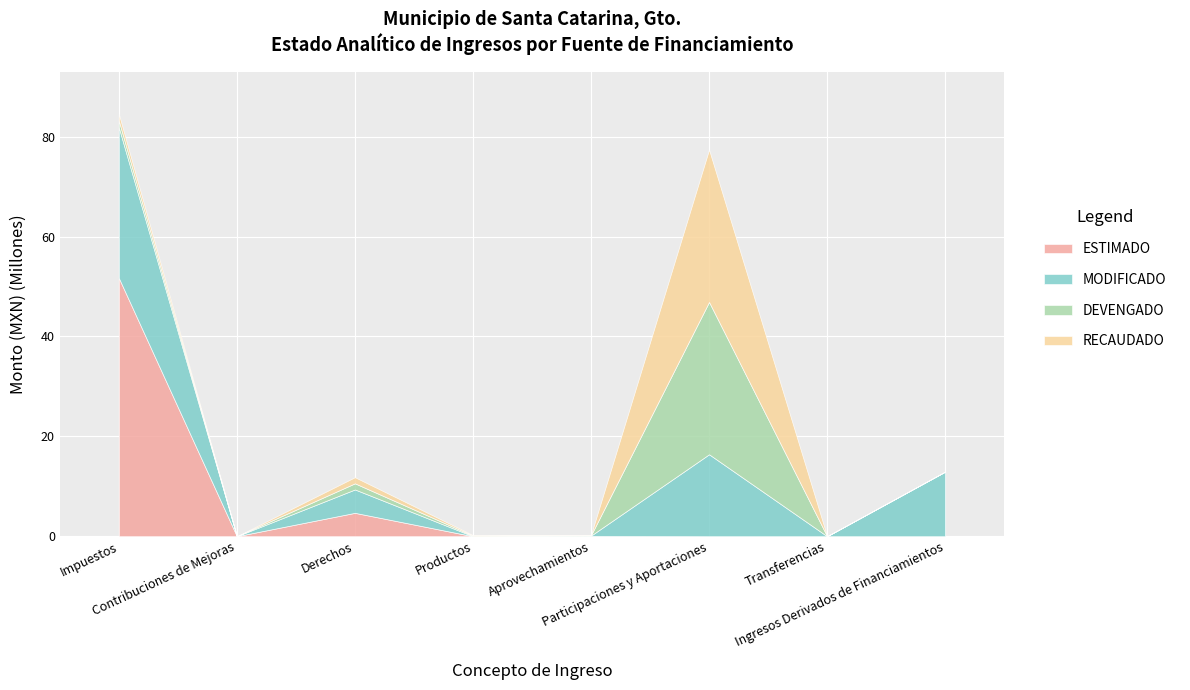

List the labels in order of ESTIMADO value, smallest first.

Contribuciones de Mejoras, Productos, Participaciones y Aportaciones, Transferencias, Ingresos Derivados de Financiamientos, Aprovechamientos, Derechos, Impuestos